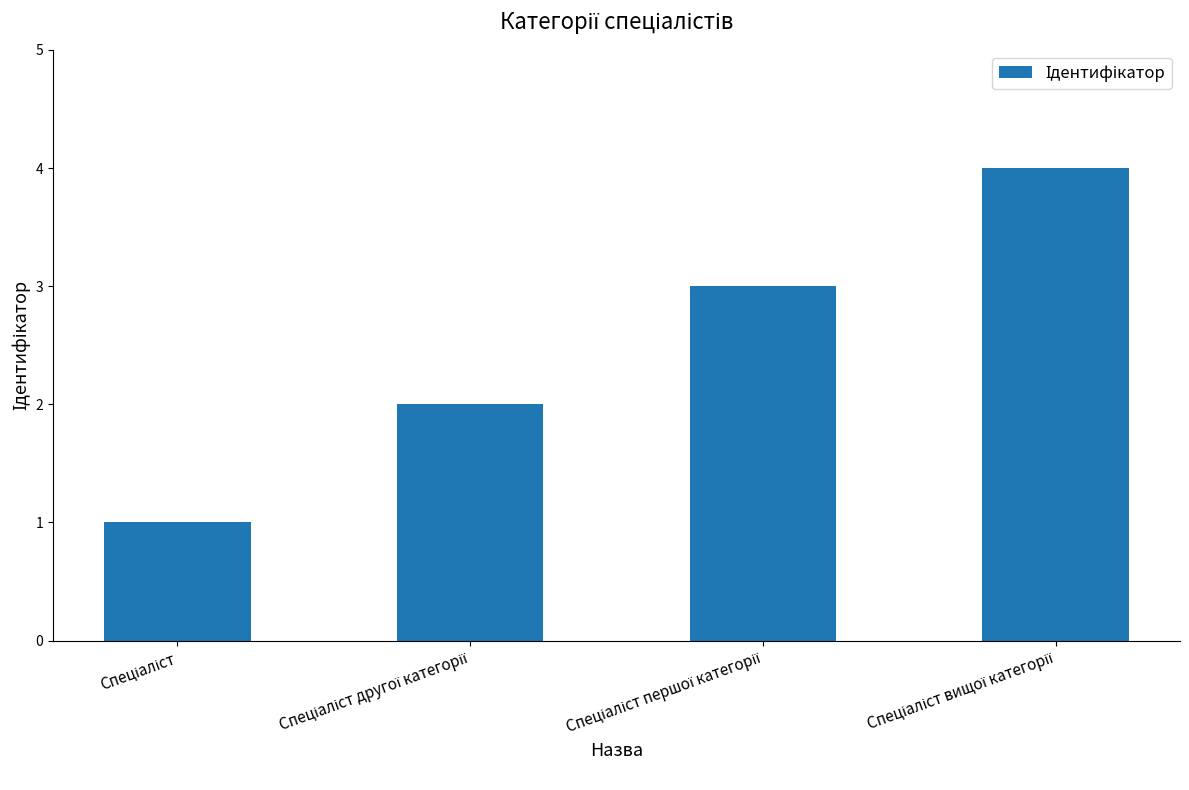

What is the difference between the maximum and minimum values?

3